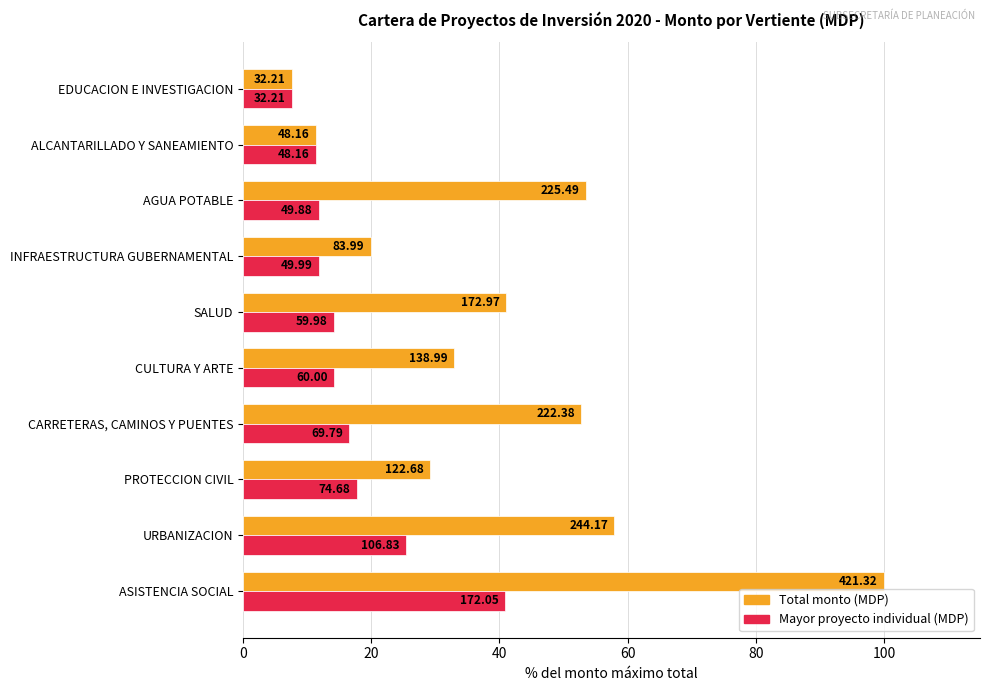

What are all the series names shown in the legend?

Total monto (MDP), Mayor proyecto individual (MDP)